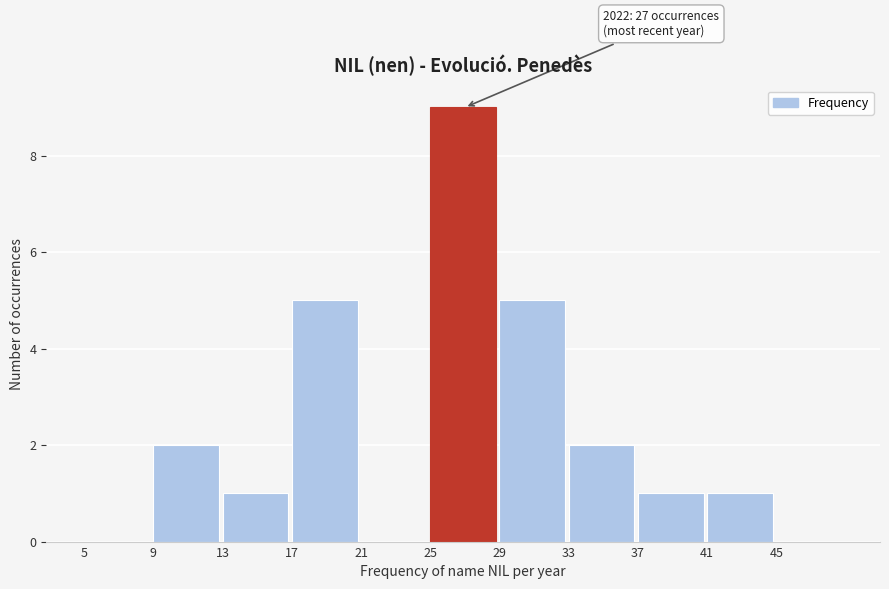

Which range on the x-axis has the tallest bar?

25 to 29